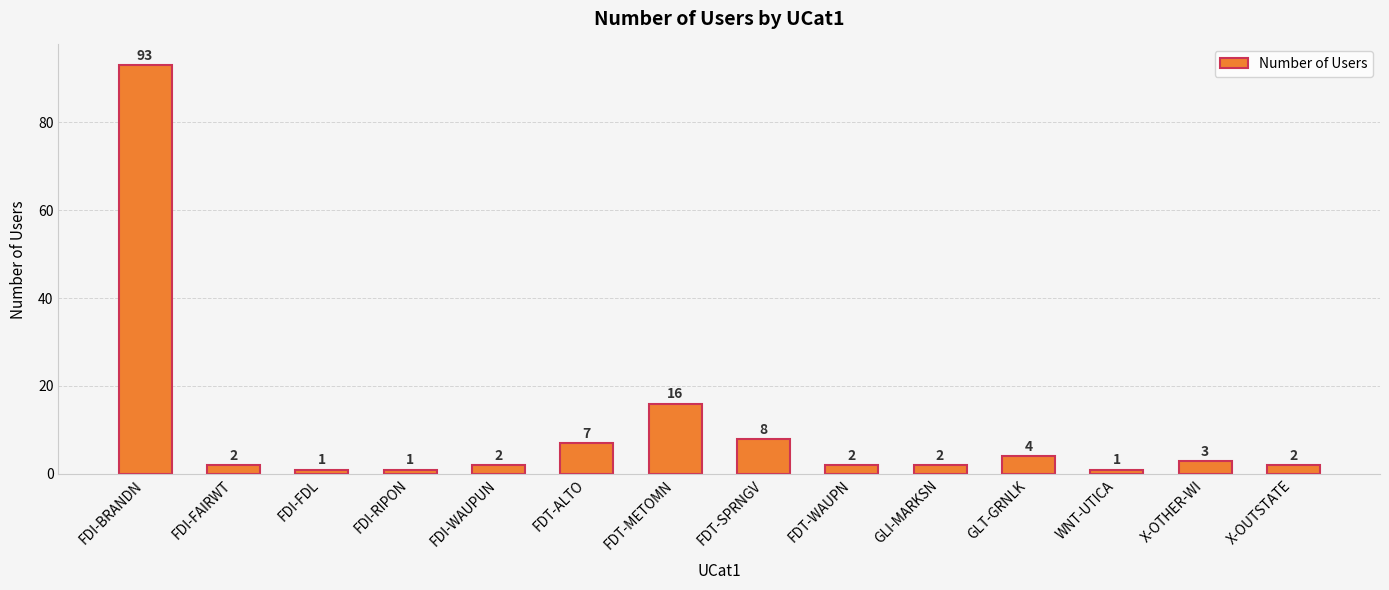

How many values are below 2?

3